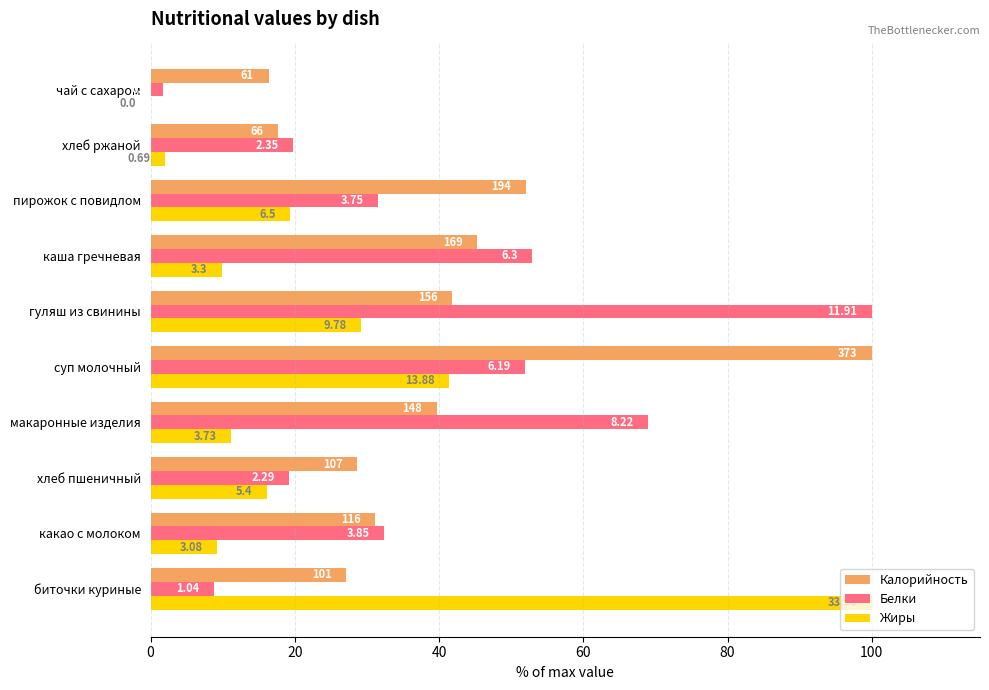

What are all the series names shown in the legend?

Калорийность, Белки, Жиры